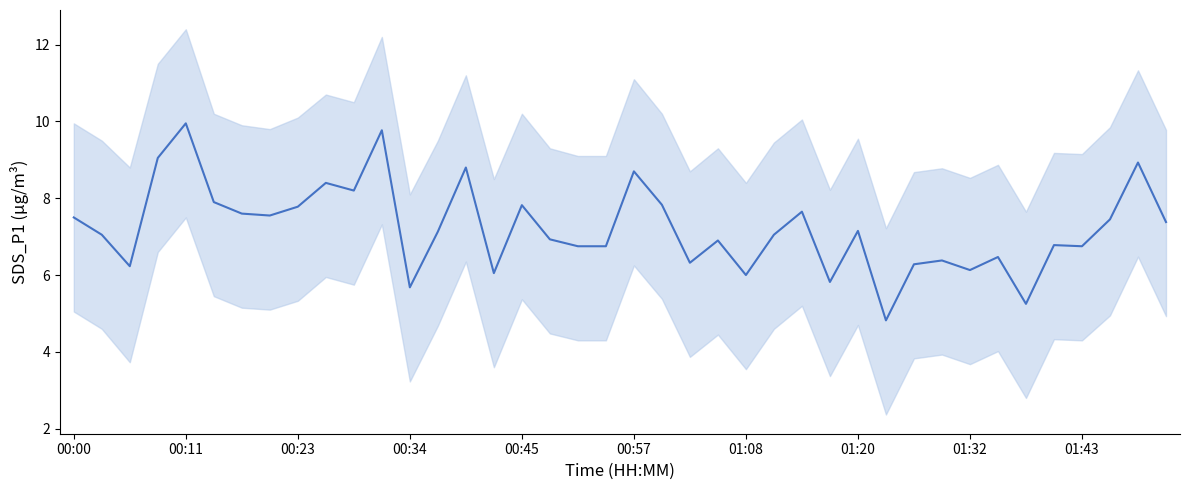

True or false: the data shows 4.3 at 33.

False